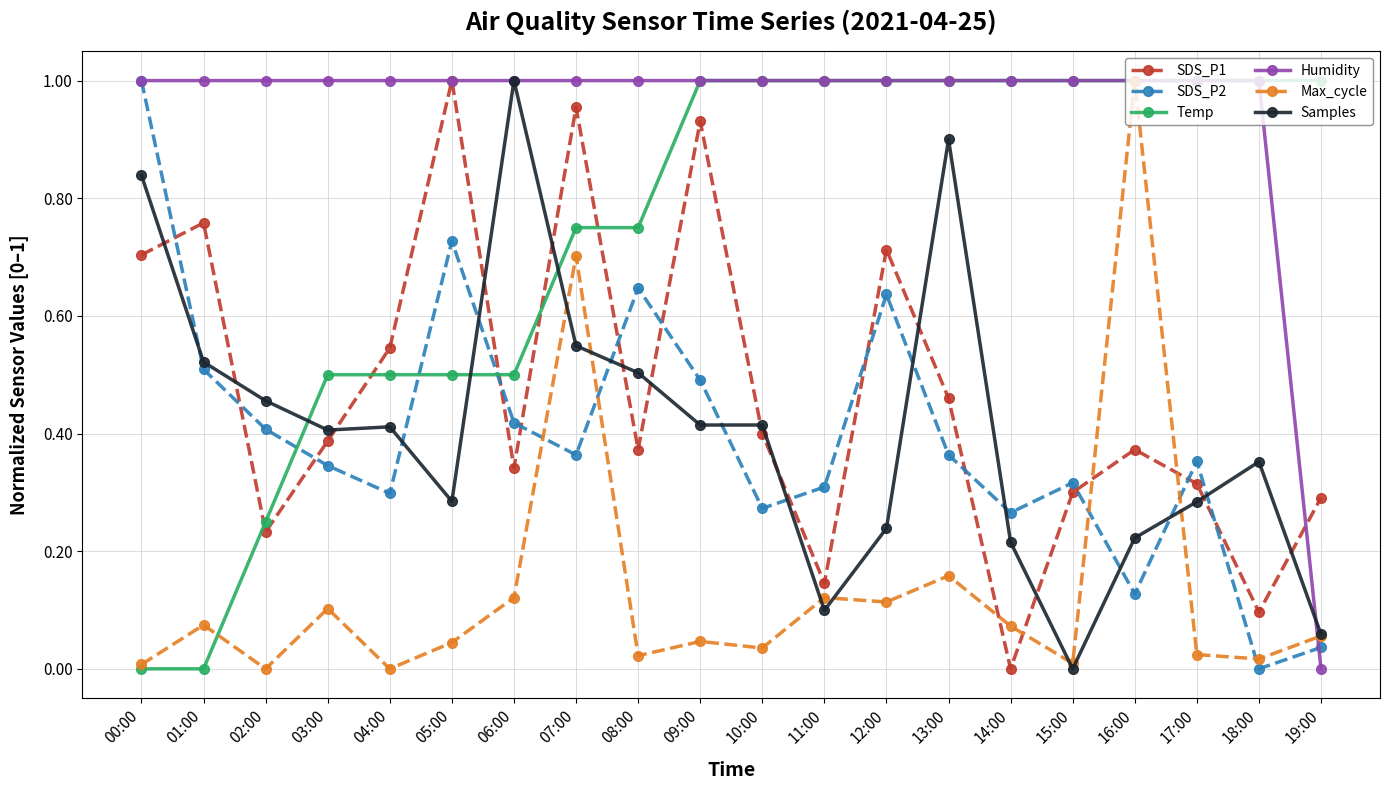

The value of Humidity at 14:00 is 0.6. True or false?

False